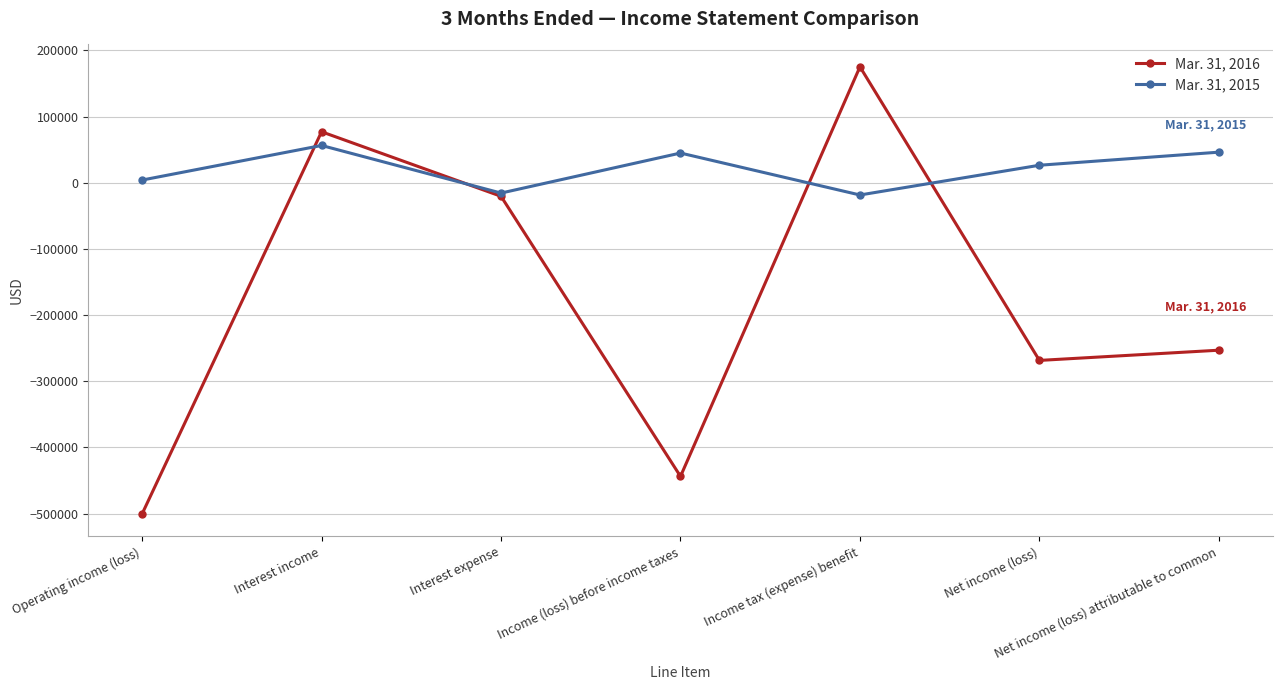

Is it true that Mar. 31, 2016 equals -254292 at Operating income (loss)?

False